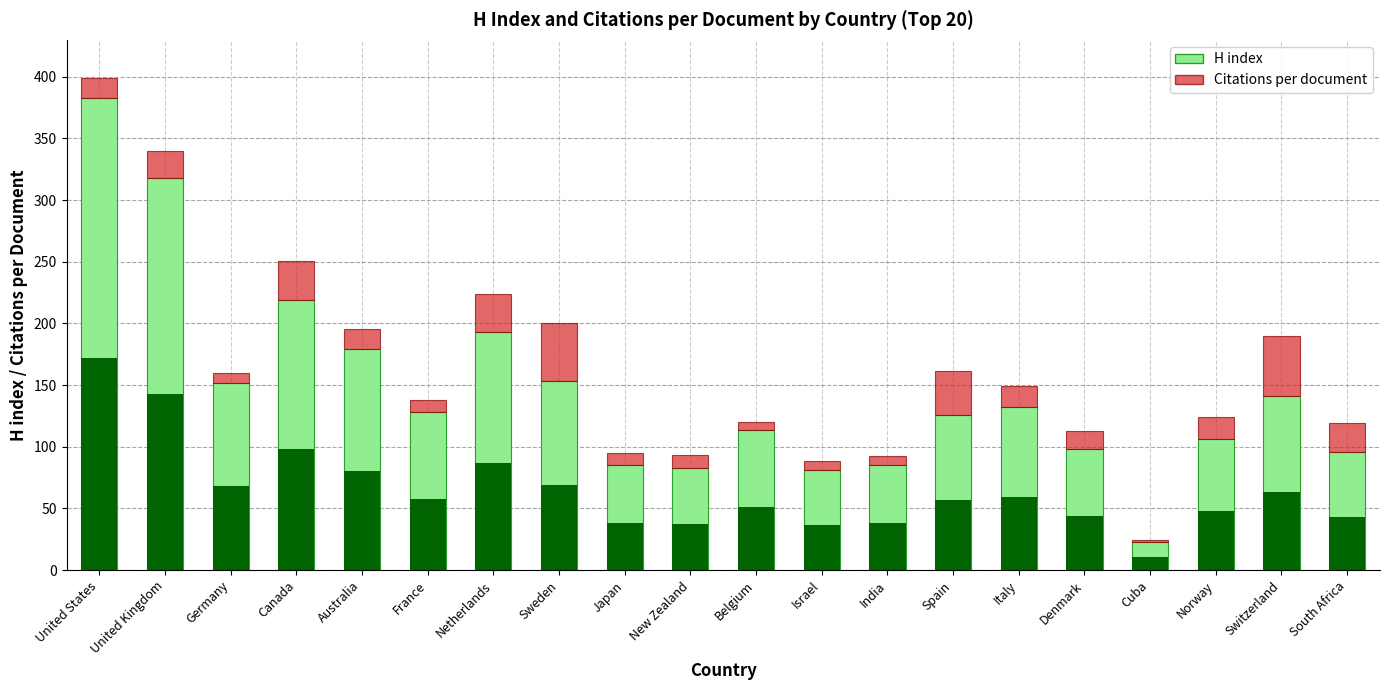

What is the difference between the maximum and minimum values in the Citations per document series?

46.9